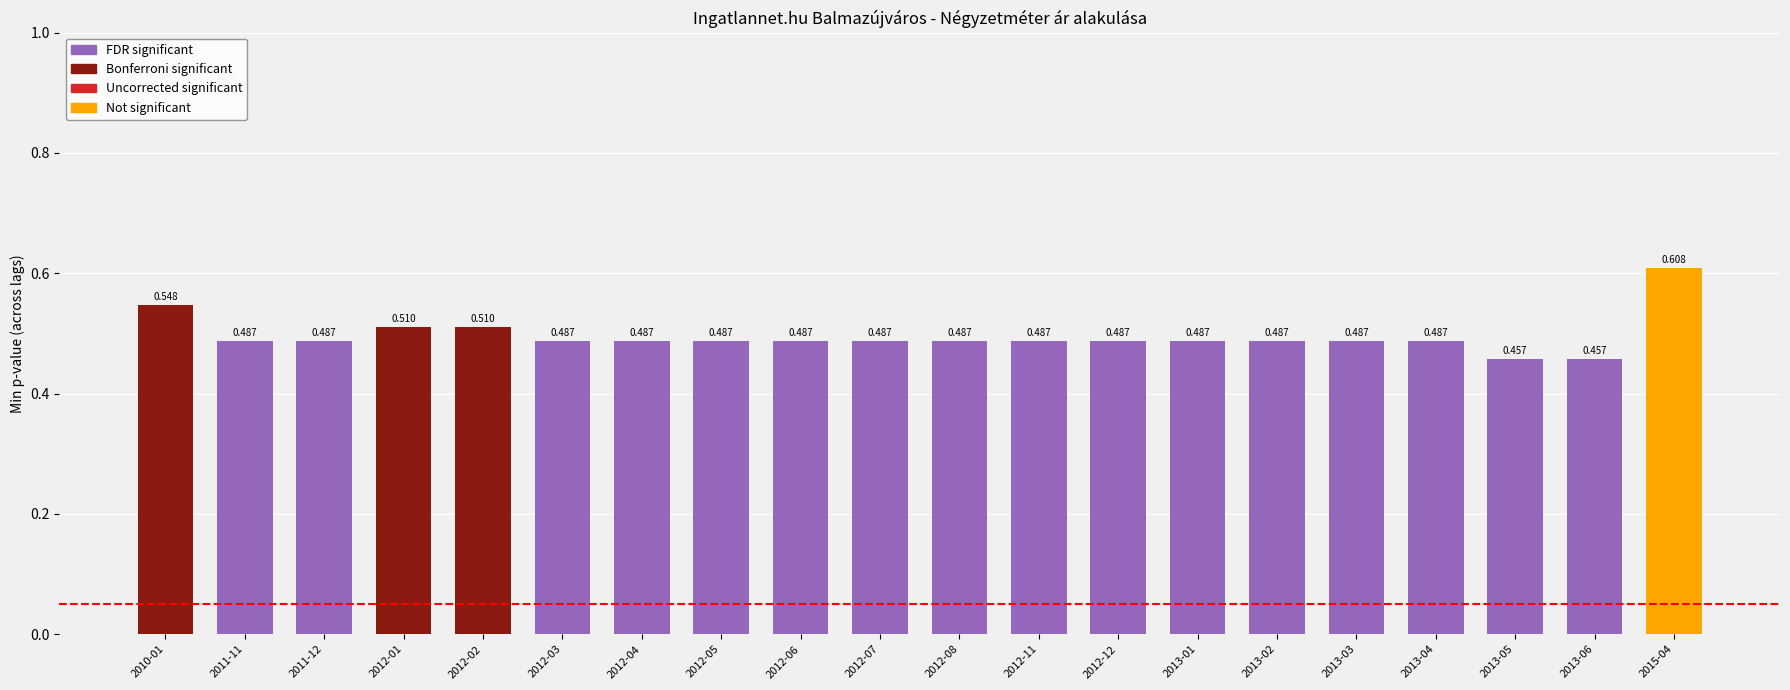

What is the difference between the maximum and second lowest values?

0.2